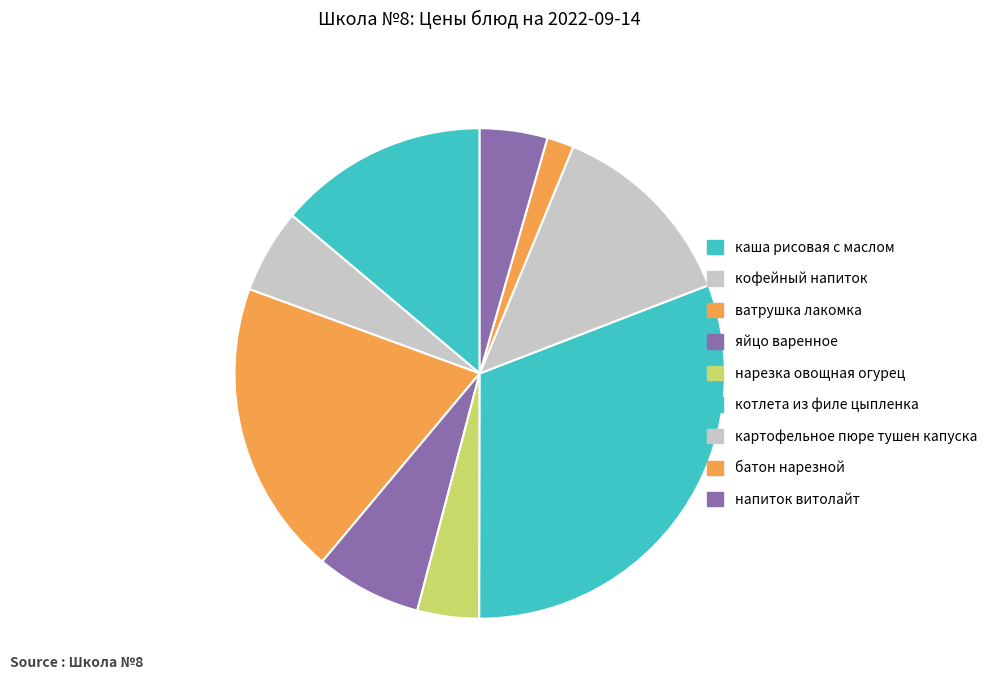

To the nearest percent, what percentage of the pie is каша рисовая с маслом?

14%